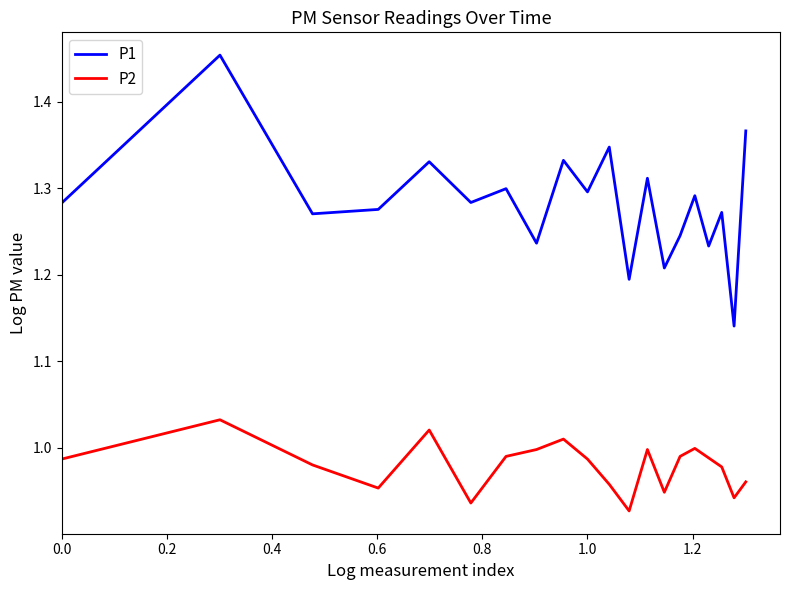

Which series has the largest range (max minus min)?

P1